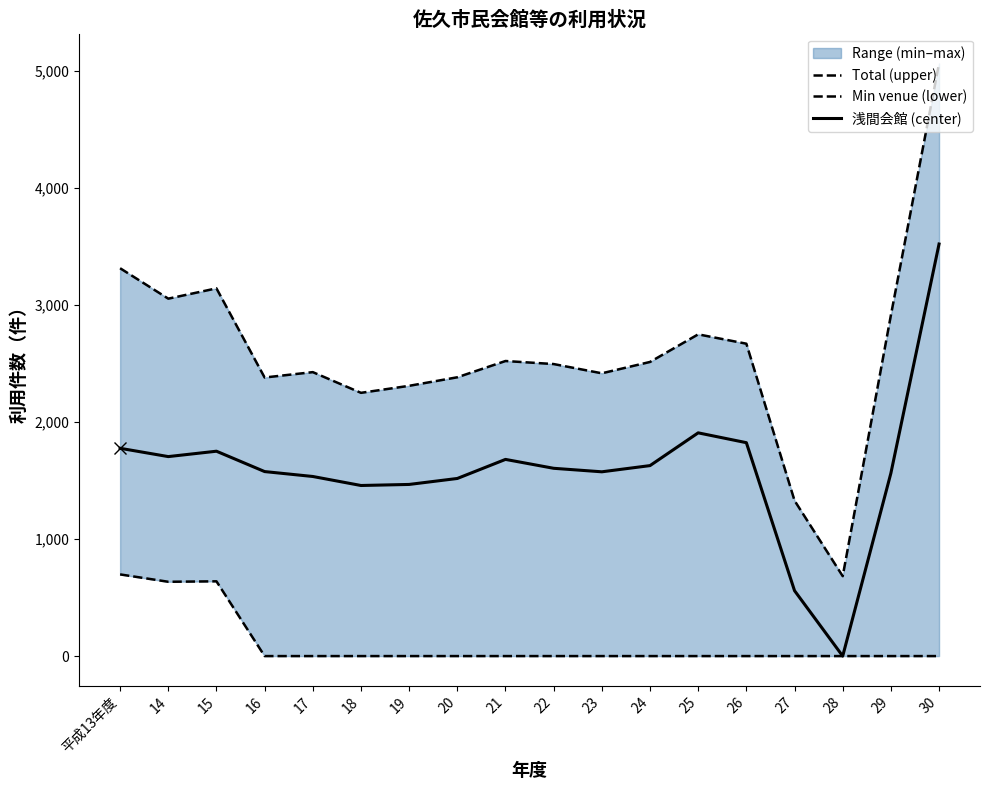

The value of 浅間会館 (center) at 18 is 2038. True or false?

False